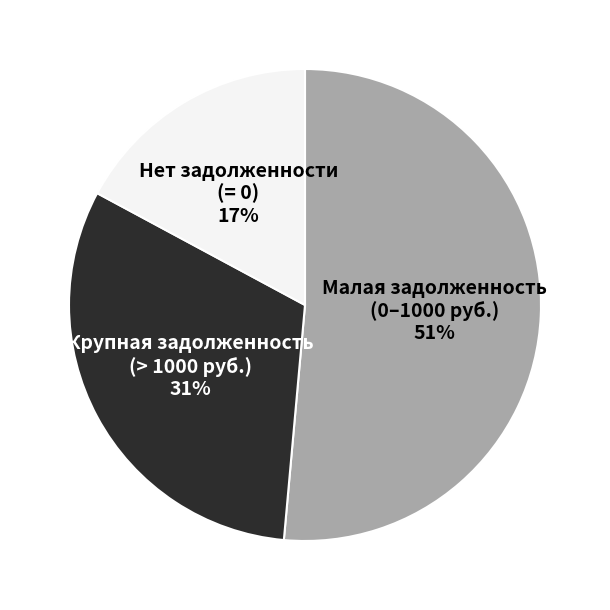

Is there any slice that represents more than half of the pie?

Yes